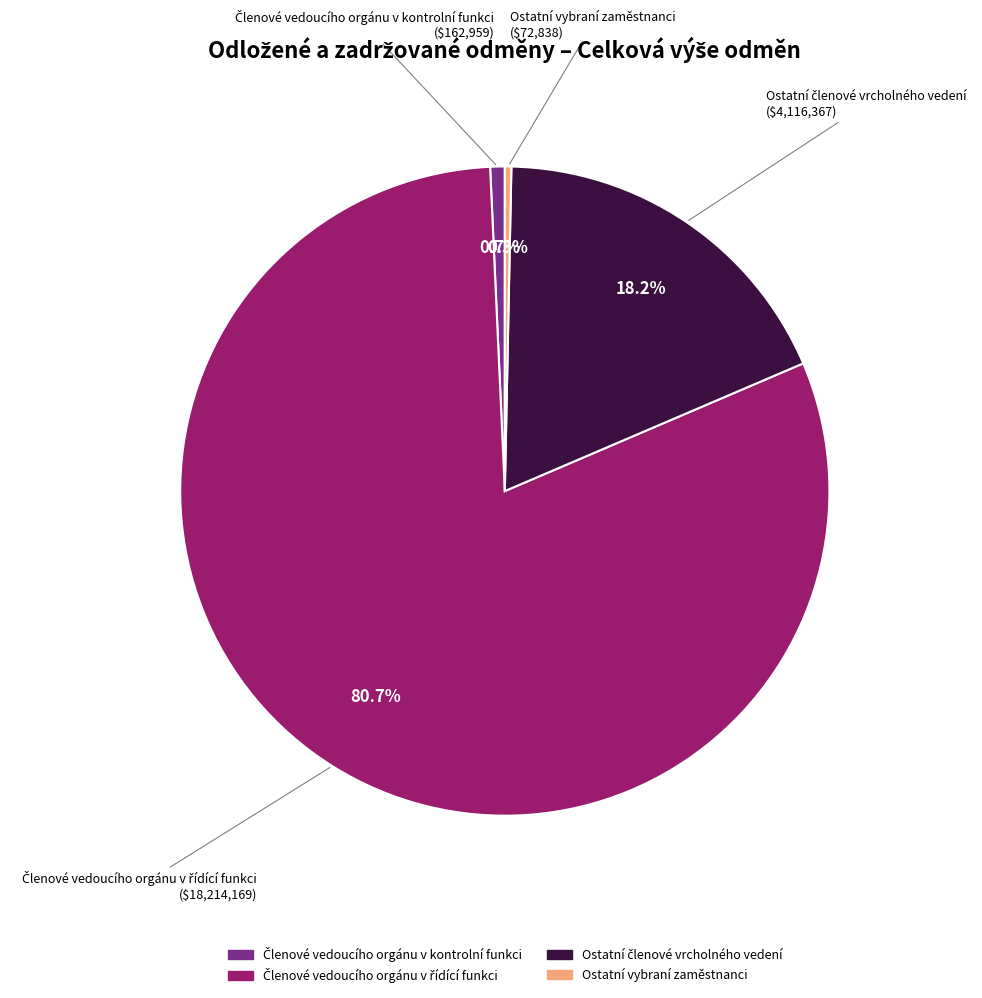

To the nearest percent, what is the difference between the largest and smallest slice percentages?

80%